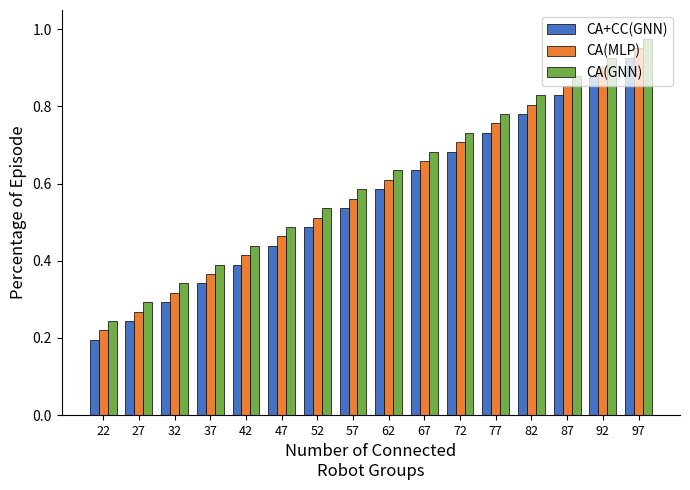

What is the sum of all CA+CC(GNN) values?

9.0